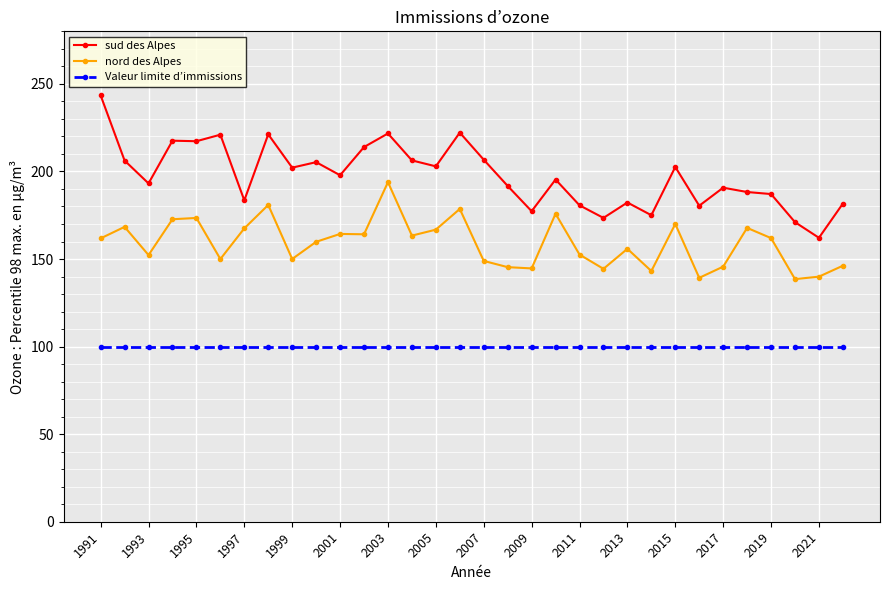

List the series in order of their peak value, lowest first.

Valeur limite d’immissions, nord des Alpes, sud des Alpes